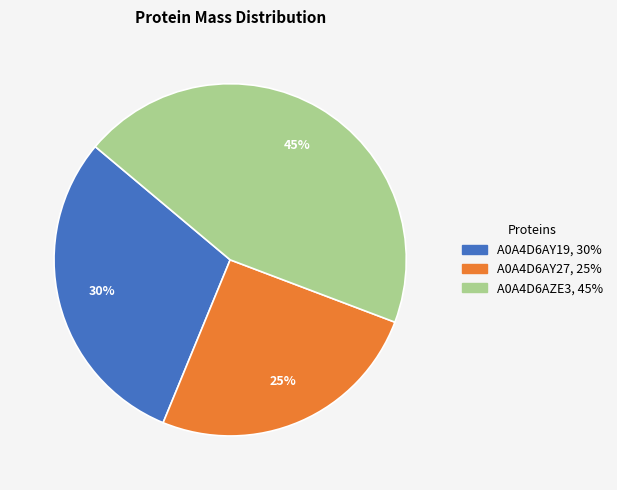

Do A0A4D6AZE3 and A0A4D6AY19 together represent more than half of the pie?

Yes